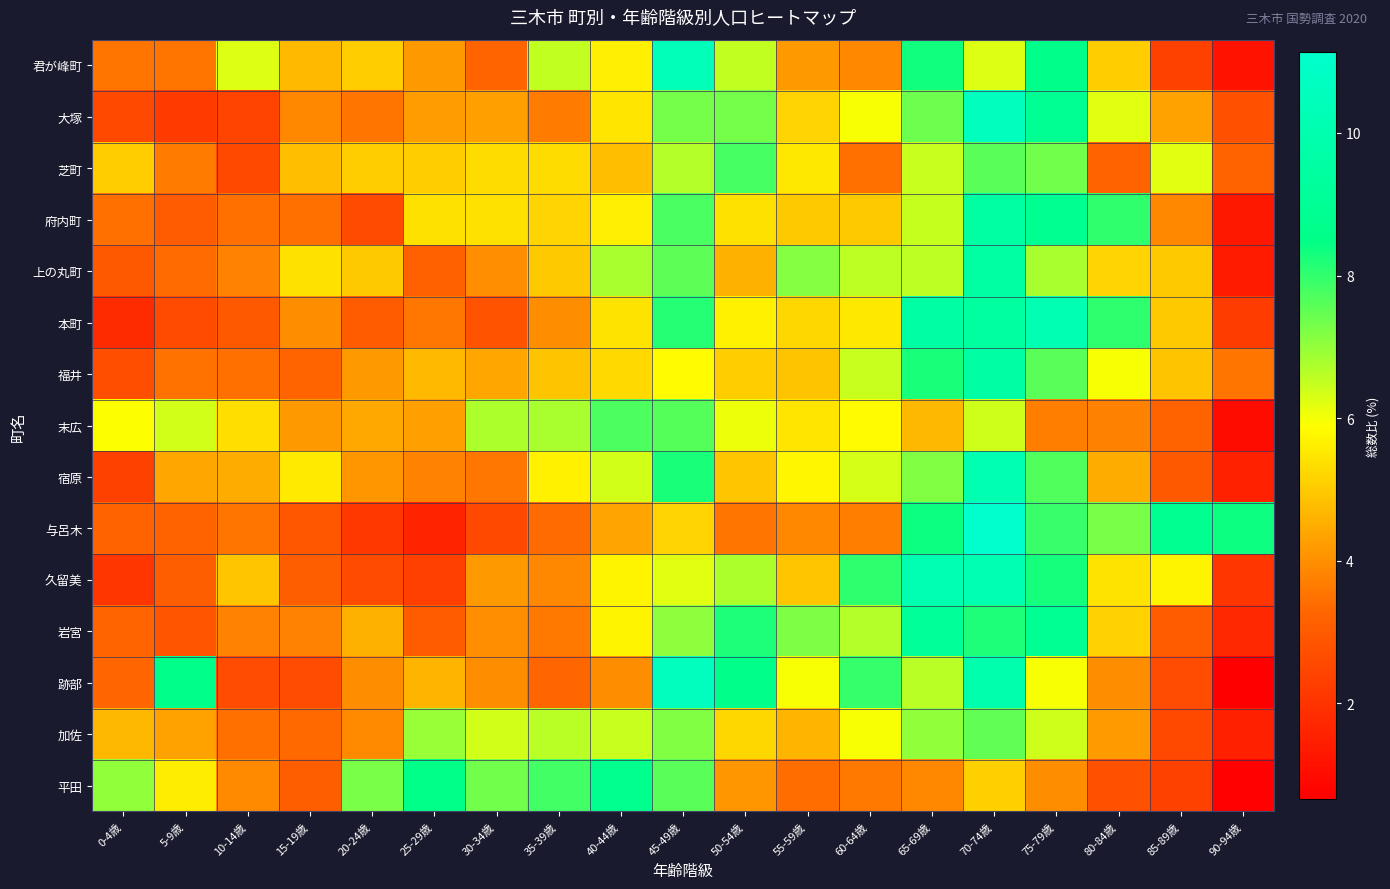

Which series has the widest spread of values?

跡部